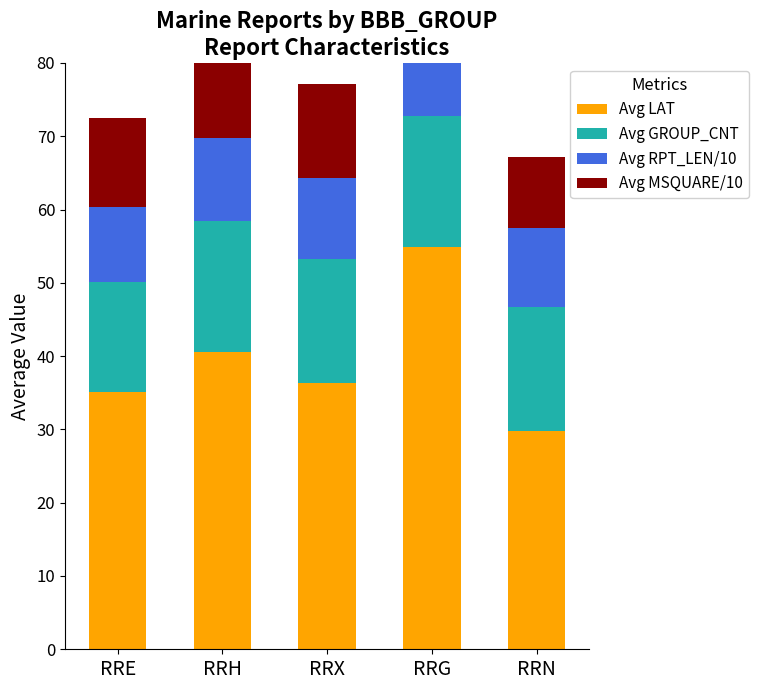

How many groups of bars are there?

5